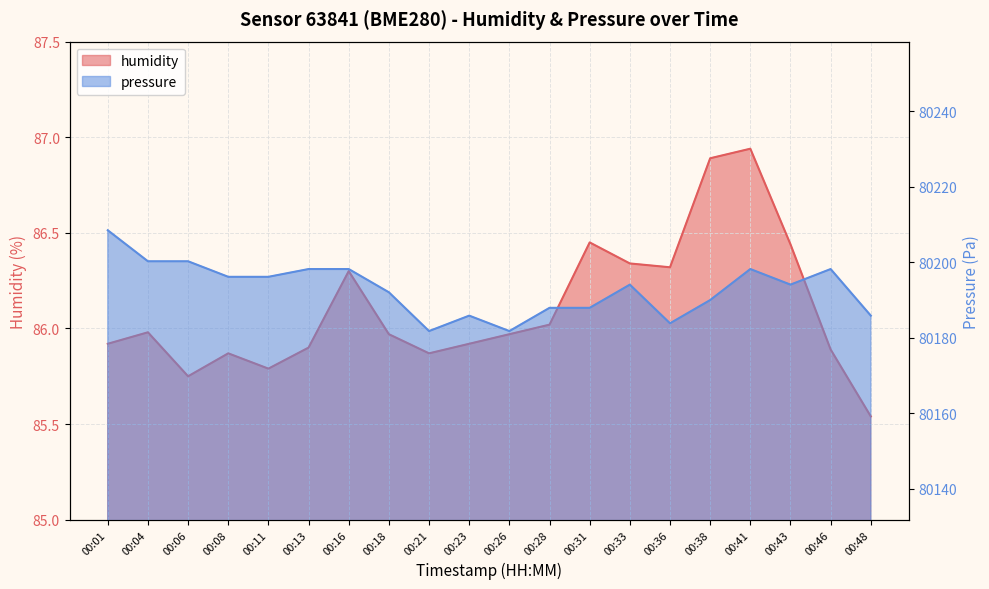

Which series changed the most between 00:04 and 00:31?

pressure_norm